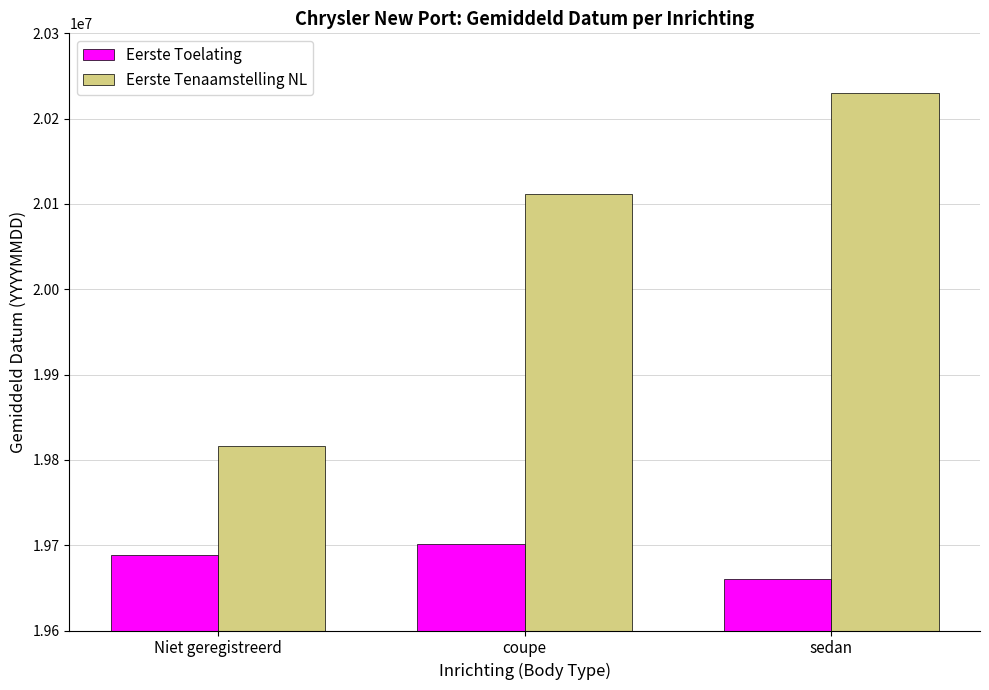

How many groups of bars are there?

3